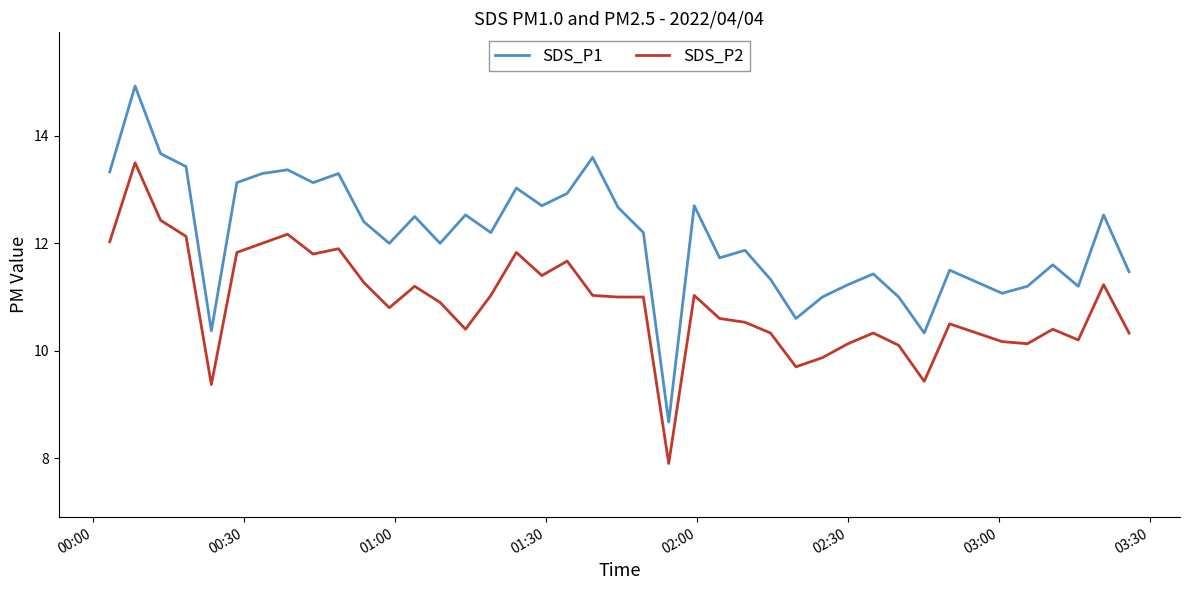

True or false: SDS_P1 and SDS_P2 cross at least once.

False